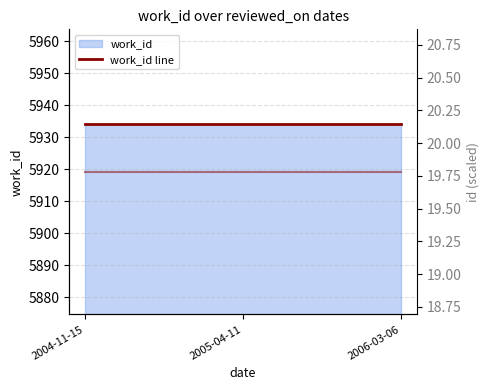

True or false: scaled work_id has a value of 8.5 at 2005-04-11.

False